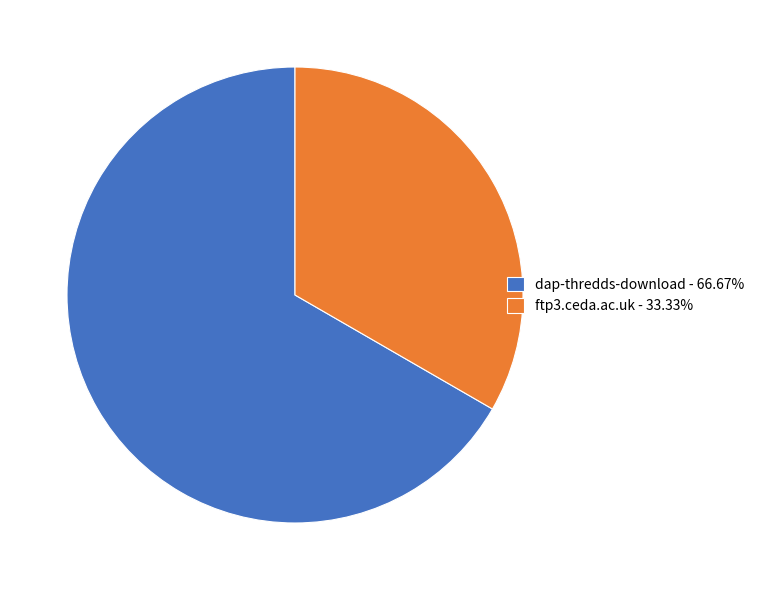

Does ftp3.ceda.ac.uk represent more than half of the total?

No